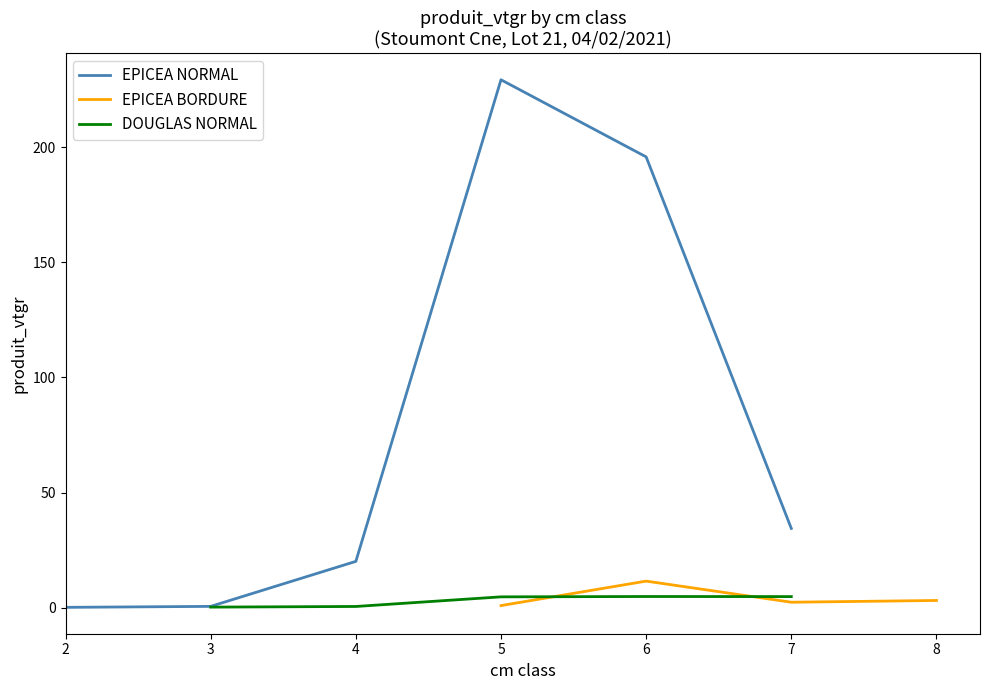

What is the sum of the DOUGLAS values at 6 and 6?

4.9